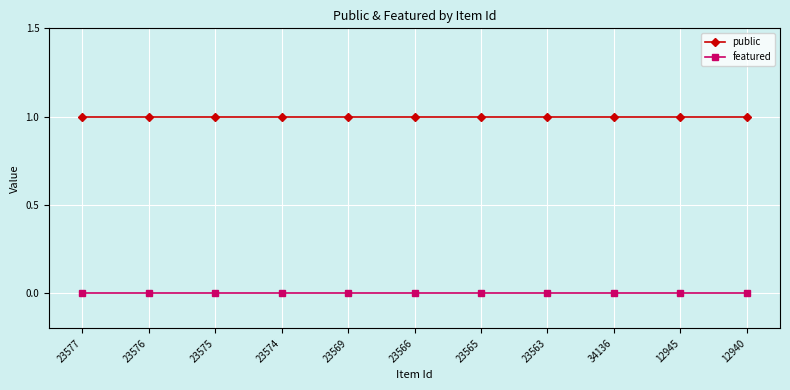

What is the value of the public point at the 11th from the left?

1